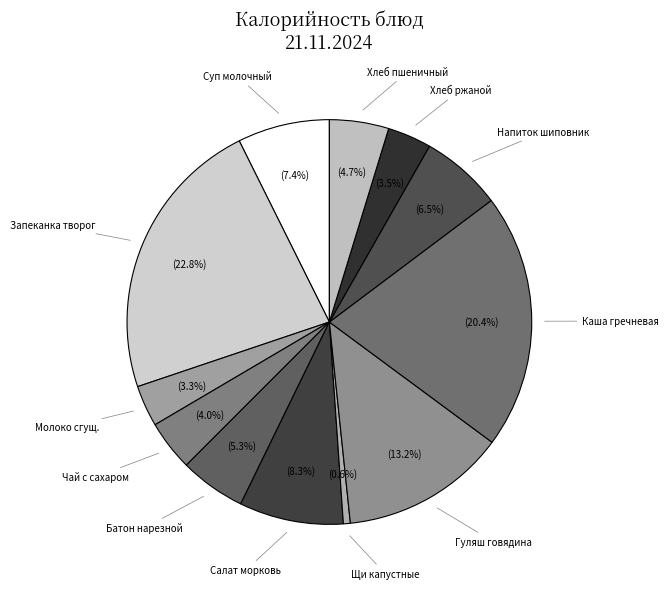

Combined, do Хлеб ржаной and Запеканка творог account for over 50%?

No